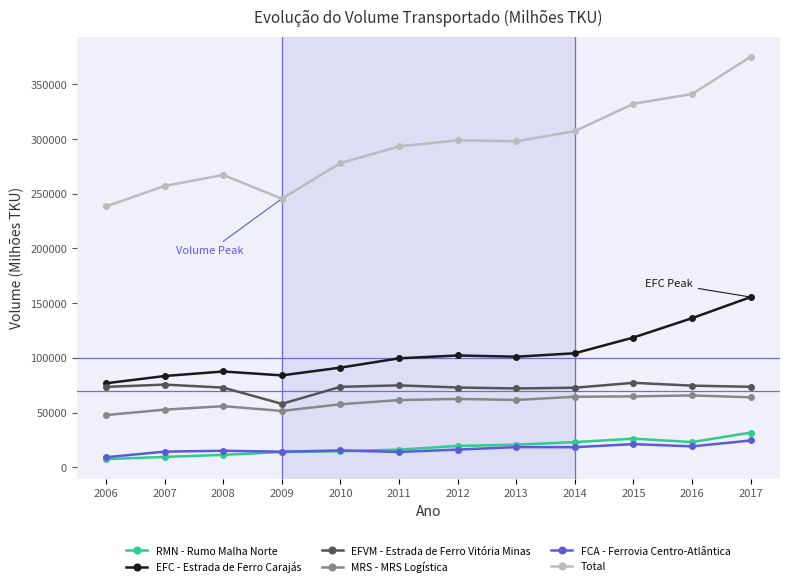

How many distinct data groups are displayed?

6